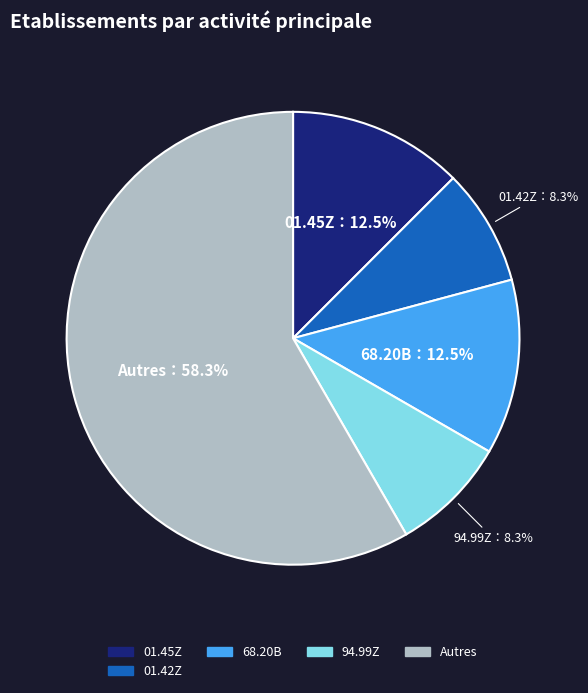

What is the largest slice in the pie chart?

Autres